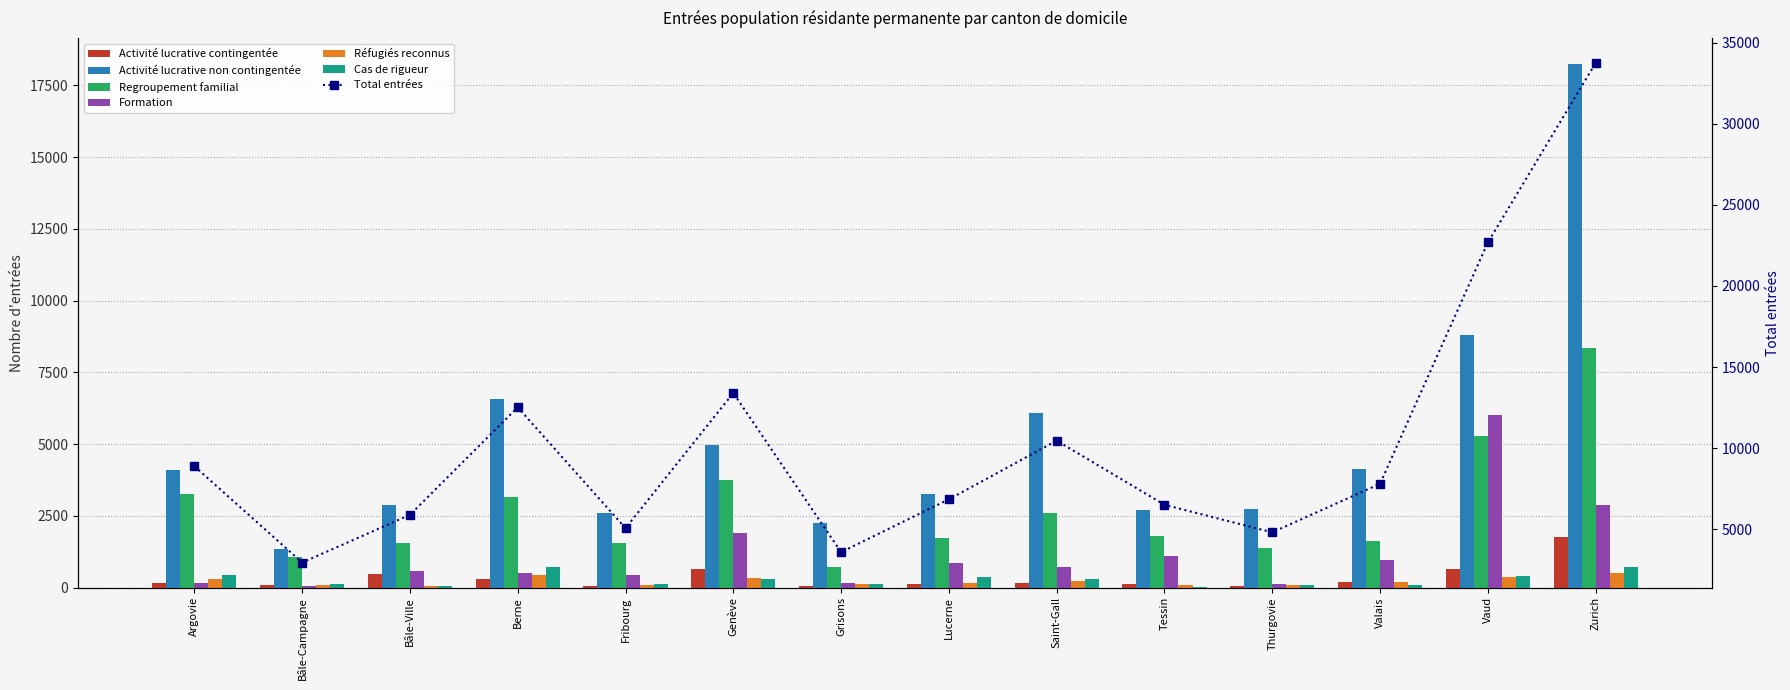

The Réfugiés reconnus series shows 233 at Vaud. True or false?

False